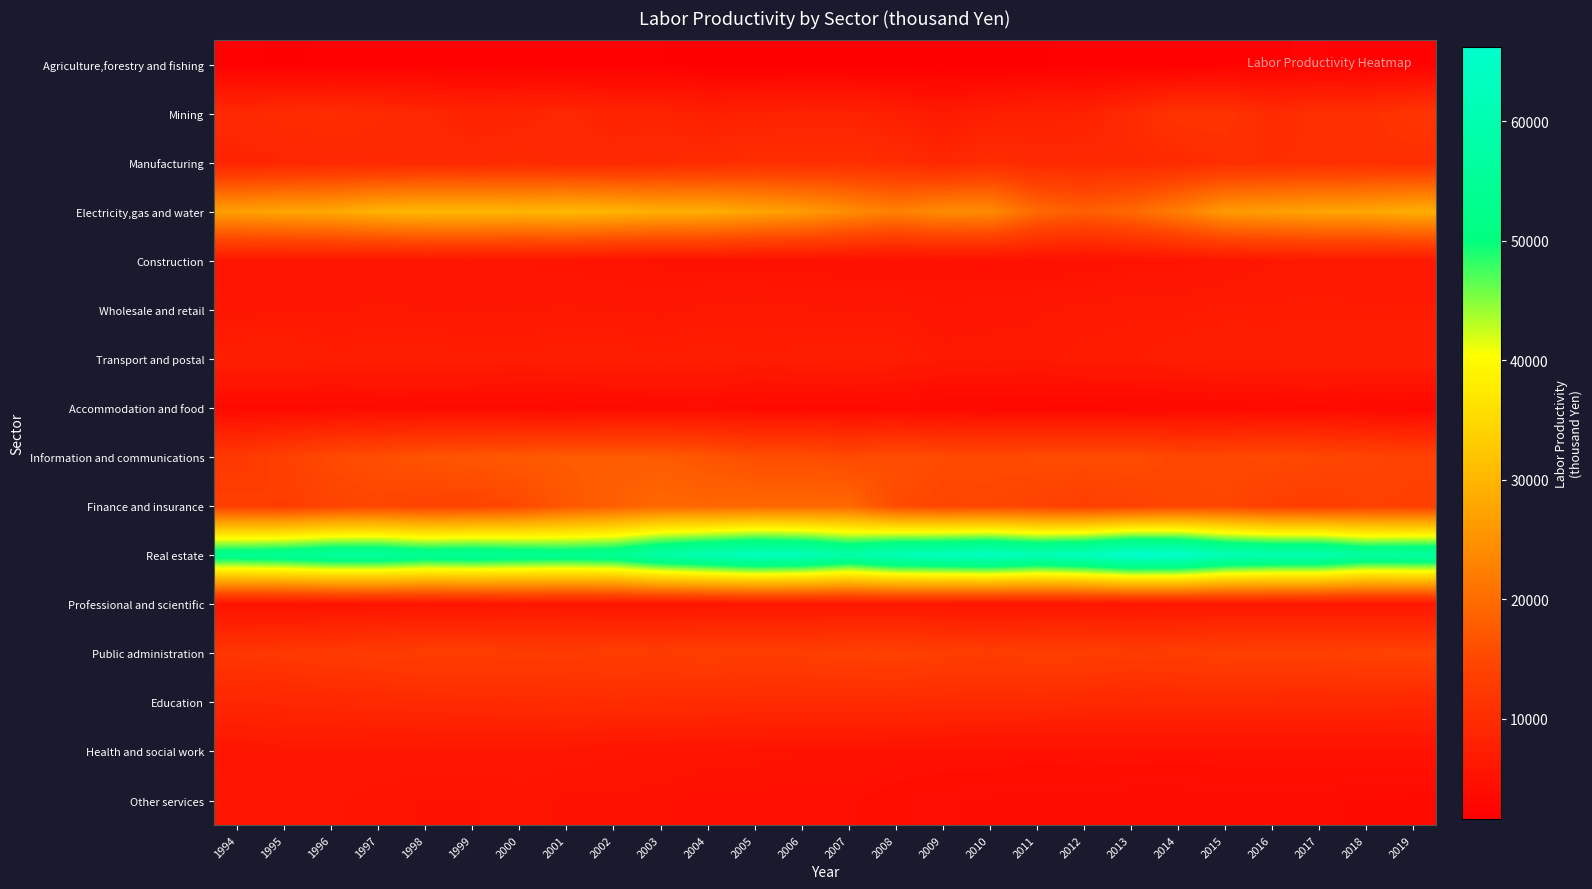

Reading left to right, transcribe all the data shown in this chart.

Agriculture,forestry and fishing: 1994=1990.3	1995=1804.9	1996=1950.6	1997=1897.0	1998=2046.0	1999=2071.3	2000=2112.0	2001=1940.8	2002=2016.6	2003=1890.2	2004=1817.8	2005=1631.2	2006=1669.5	2007=1661.5	2008=1674.8	2009=1686.1	2010=1862.0	2011=1837.2	2012=1994.9	2013=1984.8	2014=1908.6	2015=2075.3	2016=2359.0	2017=2430.3	2018=2195.2	2019=2175.6
Mining: 1994=9475.3	1995=9883.5	1996=10095.2	1997=9766.2	1998=9068.4	1999=8365.3	2000=8609.9	2001=9110.6	2002=8395.2	2003=8496.5	2004=7624.1	2005=8051.0	2006=8343.8	2007=8233.3	2008=7551.1	2009=6506.7	2010=7433.3	2011=7831.7	2012=7928.2	2013=9743.2	2014=11391.4	2015=11366.7	2016=9843.2	2017=10711.1	2018=10677.8	2019=11724.2
Manufacturing: 1994=8498.7	1995=8932.7	1996=9254.0	1997=9413.4	1998=9485.0	1999=9424.6	2000=9796.5	2001=9360.1	2002=9461.3	2003=9701.6	2004=10048.8	2005=10469.2	2006=10312.7	2007=10522.8	2008=10158.3	2009=9050.9	2010=10251.9	2011=9501.3	2012=9641.2	2013=9587.3	2014=9754.7	2015=10489.2	2016=10454.5	2017=10613.7	2018=10682.1	2019=10544.4
Electricity,gas and water: 1994=26814.8	1995=27563.2	1996=27861.2	1997=29416.4	1998=30103.7	1999=30100.5	2000=29718.1	2001=30244.1	2002=29673.0	2003=28802.9	2004=28692.1	2005=27431.8	2006=26405.8	2007=24302.6	2008=22522.1	2009=24286.3	2010=24111.2	2011=19588.5	2012=18076.8	2013=19450.9	2014=22397.1	2015=26042.1	2016=26674.8	2017=27422.3	2018=27633.0	2019=28811.4
Construction: 1994=5853.8	1995=5687.6	1996=5929.7	1997=5603.1	1998=5679.5	1999=5620.7	2000=5574.8	2001=5463.2	2002=5188.8	2003=5044.1	2004=4989.7	2005=4813.1	2006=4899.7	2007=4724.1	2008=4685.2	2009=4721.3	2010=4648.3	2011=4740.3	2012=4711.2	2013=5211.9	2014=5385.7	2015=5778.9	2016=6164.5	2017=6307.1	2018=6189.8	2019=6263.5
Wholesale and retail: 1994=5954.2	1995=6102.9	1996=6078.5	1997=6301.3	1998=6140.4	1999=6161.8	2000=6177.3	2001=6245.9	2002=6168.8	2003=6063.4	2004=6303.2	2005=6468.9	2006=6277.1	2007=6112.6	2008=6216.6	2009=5760.3	2010=5904.1	2011=6117.3	2012=6413.6	2013=6605.3	2014=6538.3	2015=6735.4	2016=6739.4	2017=6814.0	2018=6694.0	2019=6747.5
Transport and postal: 1994=7558.4	1995=7684.4	1996=7168.9	1997=7235.9	1998=7220.0	1999=7160.8	2000=7114.1	2001=7226.4	2002=7250.7	2003=7101.1	2004=7264.5	2005=7019.4	2006=7169.4	2007=7407.1	2008=7178.9	2009=6429.9	2010=6556.2	2011=6412.3	2012=6853.4	2013=6843.5	2014=7286.8	2015=7508.8	2016=7447.0	2017=7676.7	2018=7651.4	2019=7678.0
Accommodation and food: 1994=3714.5	1995=3688.9	1996=3788.8	1997=3902.2	1998=3887.9	1999=3884.3	2000=3695.7	2001=3584.2	2002=3831.1	2003=3963.3	2004=4042.6	2005=3667.2	2006=3731.0	2007=3690.7	2008=3559.4	2009=3381.7	2010=3192.6	2011=3145.1	2012=3071.3	2013=3198.1	2014=3276.6	2015=3282.4	2016=3531.9	2017=3603.8	2018=3343.4	2019=3202.7
Information and communications: 1994=12333.6	1995=13689.0	1996=15250.2	1997=15763.3	1998=16686.4	1999=16964.3	2000=17343.2	2001=17592.4	2002=17736.9	2003=17601.2	2004=16825.3	2005=15858.6	2006=15861.1	2007=15165.6	2008=15785.8	2009=15323.2	2010=15193.4	2011=15400.6	2012=15553.2	2013=15565.2	2014=14849.7	2015=14927.6	2016=15242.2	2017=14769.0	2018=14451.8	2019=13925.2
Finance and insurance: 1994=13513.5	1995=13141.7	1996=14302.2	1997=14794.3	1998=14054.5	1999=14266.5	2000=15066.3	2001=17142.5	2002=18086.3	2003=19288.1	2004=18970.7	2005=19203.6	2006=19166.9	2007=19319.6	2008=15415.0	2009=14655.9	2010=14839.1	2011=14230.8	2012=13524.2	2013=14023.9	2014=14604.4	2015=14745.1	2016=13541.9	2017=13214.2	2018=13766.4	2019=13573.6
Real estate: 1994=53593.5	1995=54358.0	1996=56052.2	1997=56074.9	1998=54265.8	1999=54889.1	2000=54070.3	2001=53552.5	2002=54387.4	2003=58353.8	2004=60539.3	2005=62735.2	2006=61796.1	2007=58483.7	2008=61820.0	2009=62686.9	2010=63708.4	2011=61304.8	2012=62846.2	2013=66225.5	2014=65764.9	2015=61435.3	2016=60100.5	2017=60103.9	2018=56693.4	2019=57282.6
Professional and scientific: 1994=5089.2	1995=5041.9	1996=5241.0	1997=5471.9	1998=5614.6	1999=5546.7	2000=5971.8	2001=5884.4	2002=5779.8	2003=5796.0	2004=5848.1	2005=5959.8	2006=5986.1	2007=6136.6	2008=6182.0	2009=5840.7	2010=5578.7	2011=5720.8	2012=5809.4	2013=5782.7	2014=5973.6	2015=6201.8	2016=6260.3	2017=6093.7	2018=6001.9	2019=5961.4
Public administration: 1994=11921.2	1995=12261.8	1996=12596.0	1997=13003.2	1998=13254.3	1999=13271.8	2000=13093.5	2001=13039.7	2002=13247.0	2003=13149.5	2004=13331.8	2005=13219.2	2006=13319.3	2007=13743.7	2008=13955.7	2009=13377.1	2010=13191.2	2011=13450.8	2012=13383.5	2013=13119.7	2014=13174.8	2015=13569.8	2016=13755.7	2017=13788.1	2018=14036.7	2019=14143.1
Education: 1994=8932.2	1995=9123.1	1996=9242.3	1997=9521.0	1998=9682.1	1999=9743.2	2000=9877.9	2001=10088.7	2002=10189.7	2003=10080.5	2004=10071.3	2005=9863.8	2006=9842.2	2007=9874.1	2008=9960.0	2009=9686.3	2010=9579.4	2011=9649.2	2012=9478.4	2013=9330.8	2014=9505.8	2015=9423.4	2016=9319.8	2017=9284.5	2018=9317.7	2019=9178.3
Health and social work: 1994=5839.4	1995=6016.2	1996=6160.1	1997=6167.8	1998=6125.8	1999=6069.5	2000=6034.3	2001=5964.7	2002=5727.6	2003=5610.3	2004=5478.3	2005=5340.2	2006=5193.9	2007=5204.1	2008=5035.9	2009=5042.7	2010=4975.9	2011=4872.8	2012=4958.3	2013=4973.7	2014=4880.4	2015=4968.5	2016=5071.1	2017=5019.3	2018=5025.4	2019=5115.8
Other services: 1994=6031.8	1995=5811.2	1996=5738.4	1997=5363.7	1998=5117.6	1999=5129.2	2000=5405.3	2001=5048.9	2002=5073.4	2003=5005.4	2004=4659.4	2005=4771.6	2006=4713.5	2007=4702.8	2008=4444.6	2009=4167.9	2010=4126.0	2011=4023.3	2012=4011.6	2013=3918.5	2014=3940.0	2015=4019.0	2016=3905.7	2017=3944.8	2018=3865.6	2019=3699.4